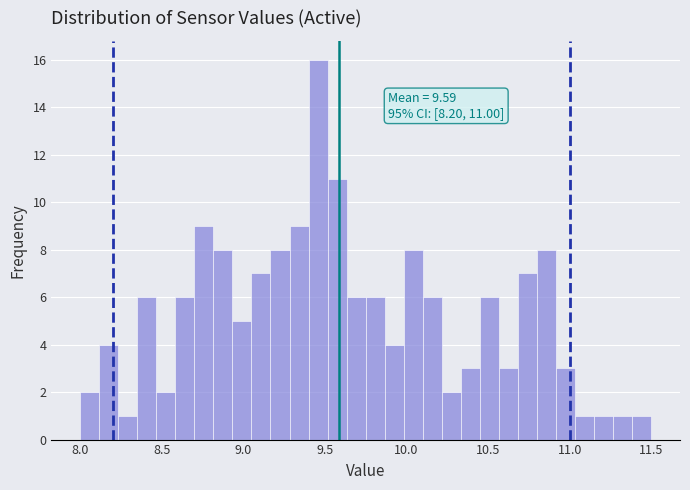

Around what value on the x-axis is the tallest bar? Give the approximate position of its centre, as read against the axis.

9.45